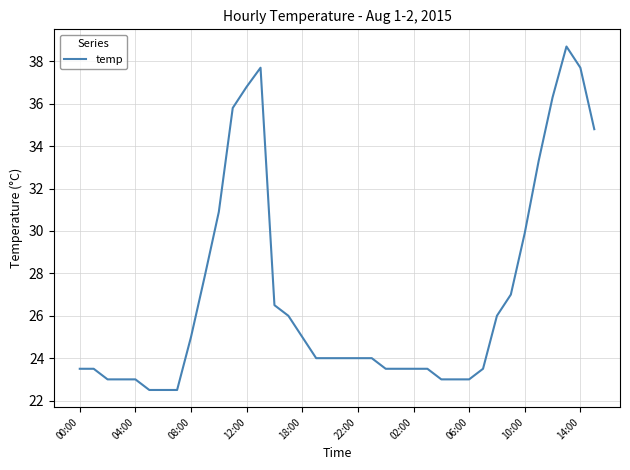

What is the maximum value shown in the chart?

38.7